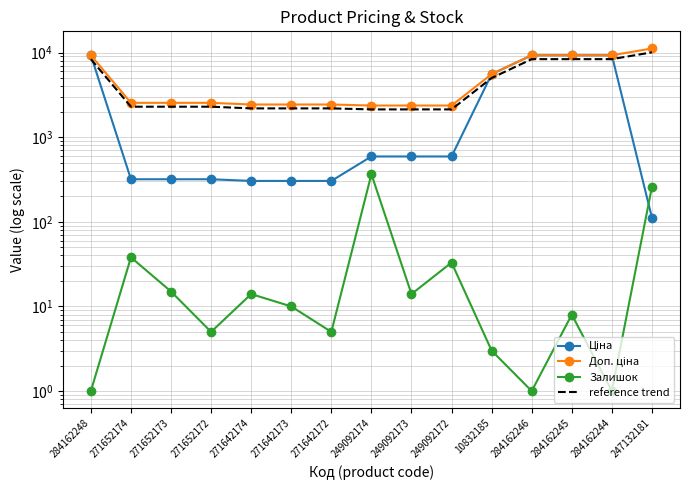

At which category is the sum across all series the highest?

284162245